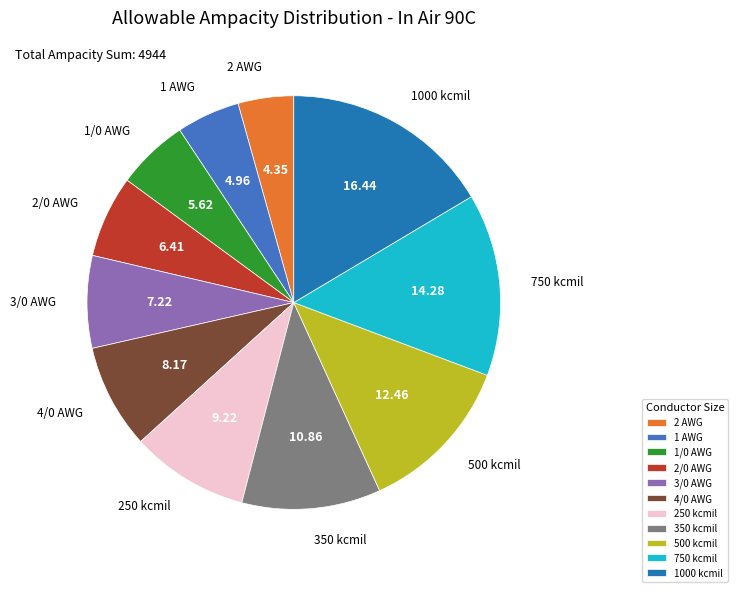

Which category has the smallest portion of the pie?

2 AWG